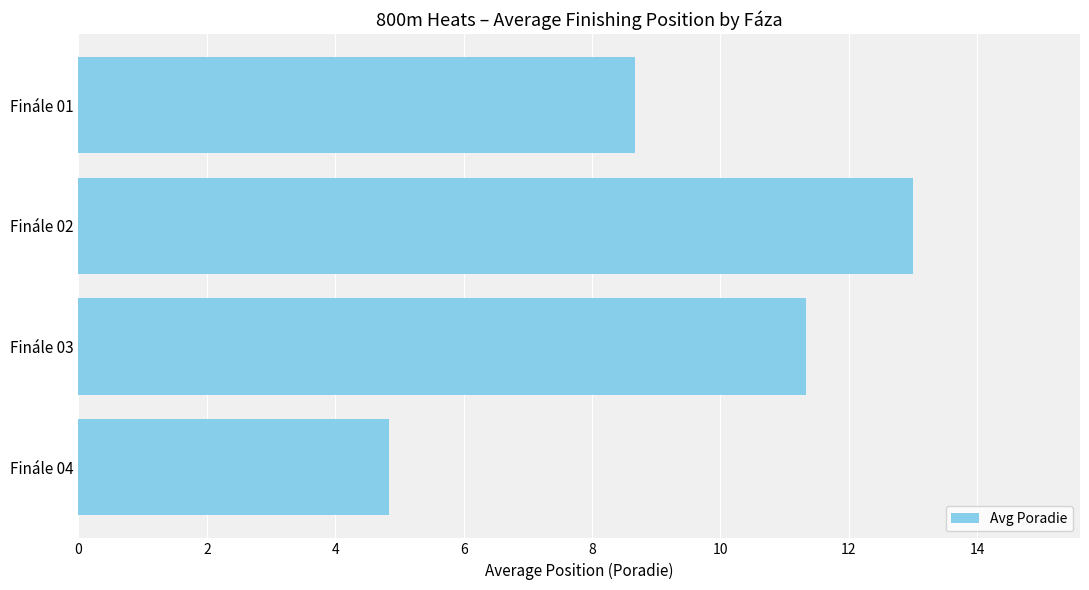

List the labels in order of value, largest first.

Finále 02, Finále 03, Finále 01, Finále 04